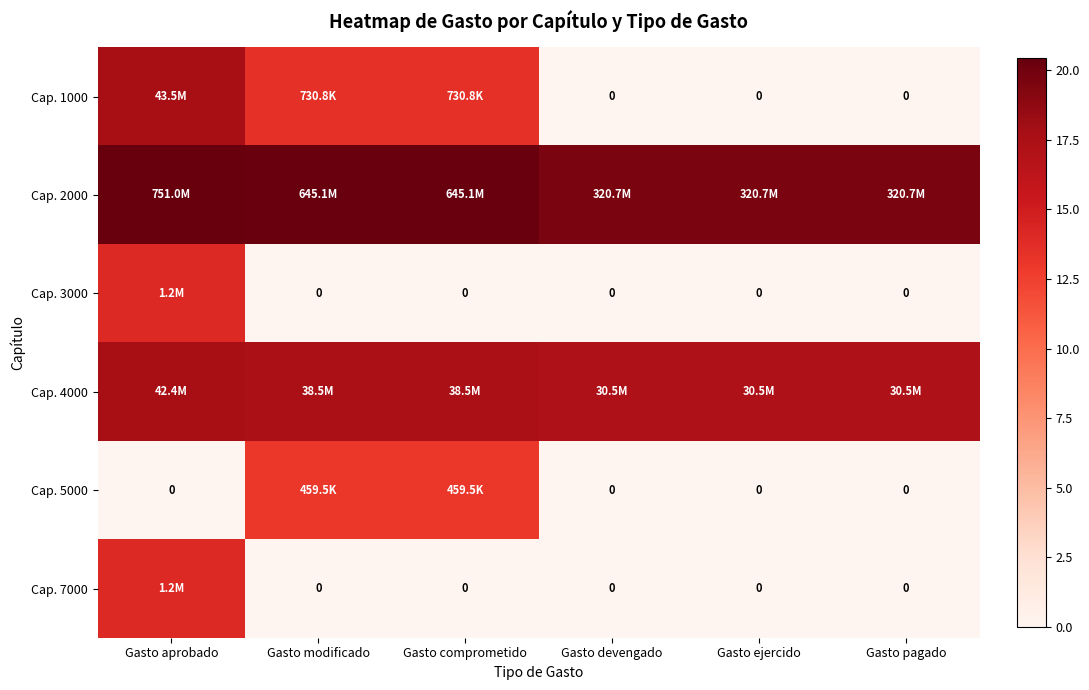

Rank the categories by Cap. 7000 value from lowest to highest.

Gasto modificado, Gasto comprometido, Gasto devengado, Gasto ejercido, Gasto pagado, Gasto aprobado